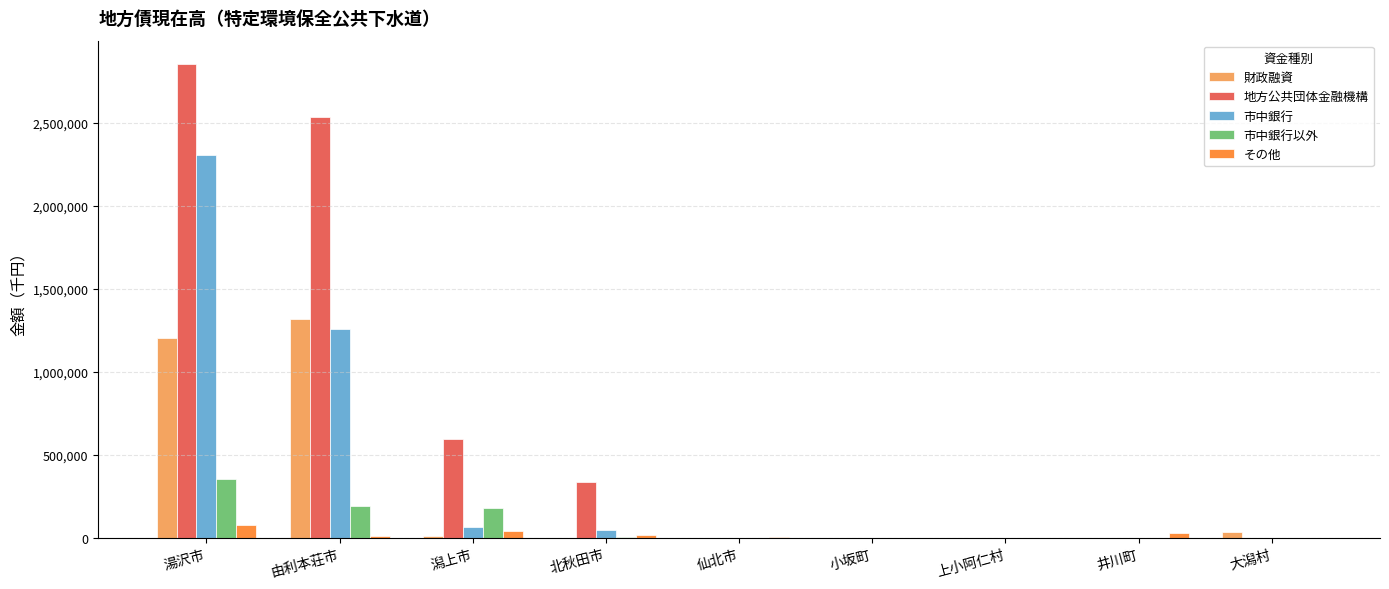

What is the difference between the 市中銀行 values at 湯沢市 and 大潟村?

2306537